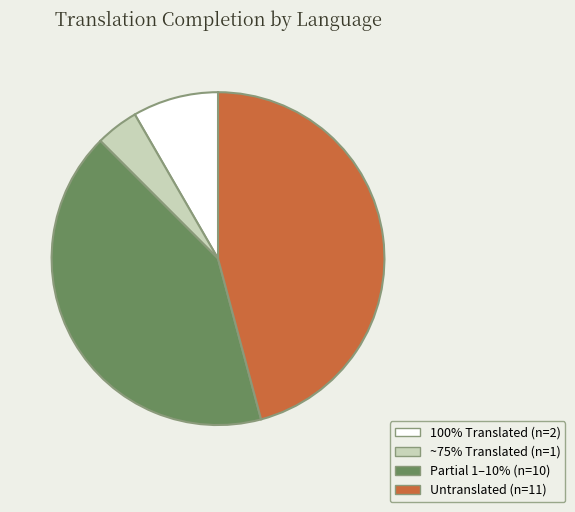

Is there a majority slice in this chart?

No